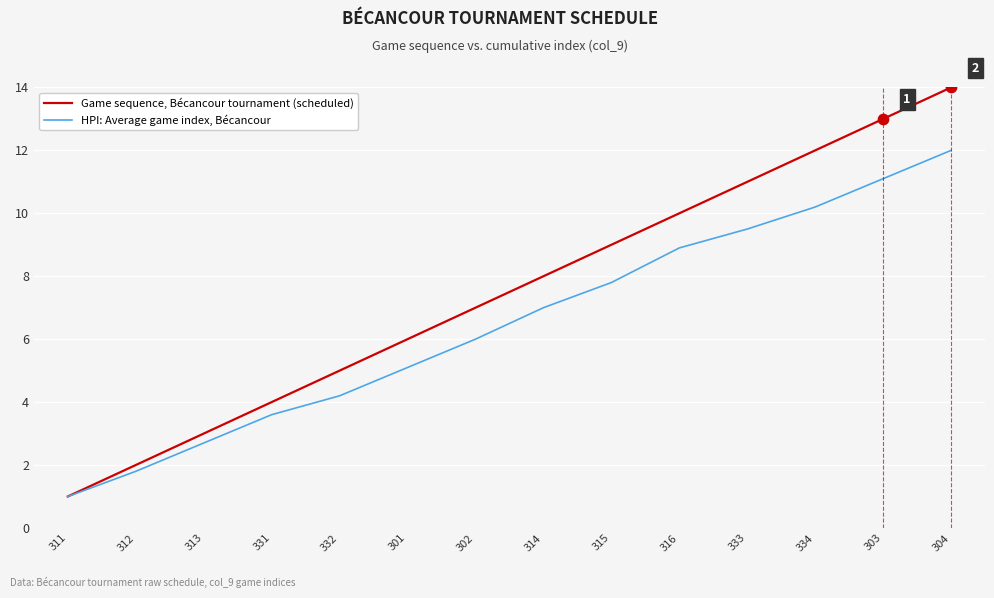

What is the total value across all series at 331?

7.6